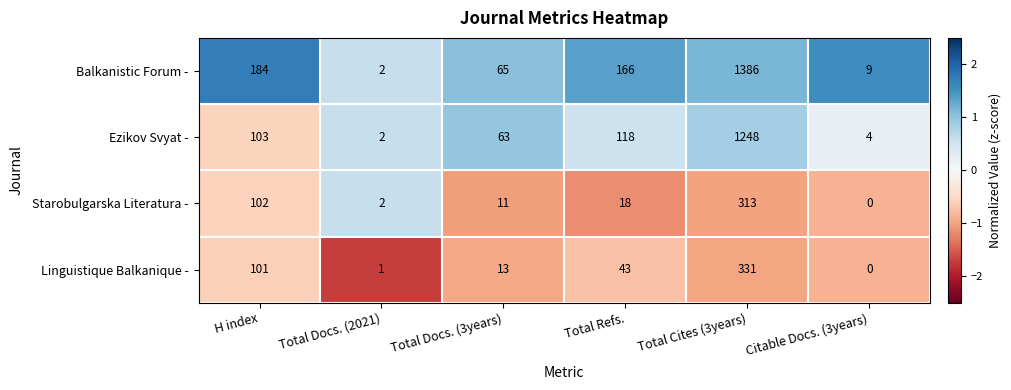

Which series changed the most between Total Refs. and Citable Docs. (3years)?

Balkanistic Forum -